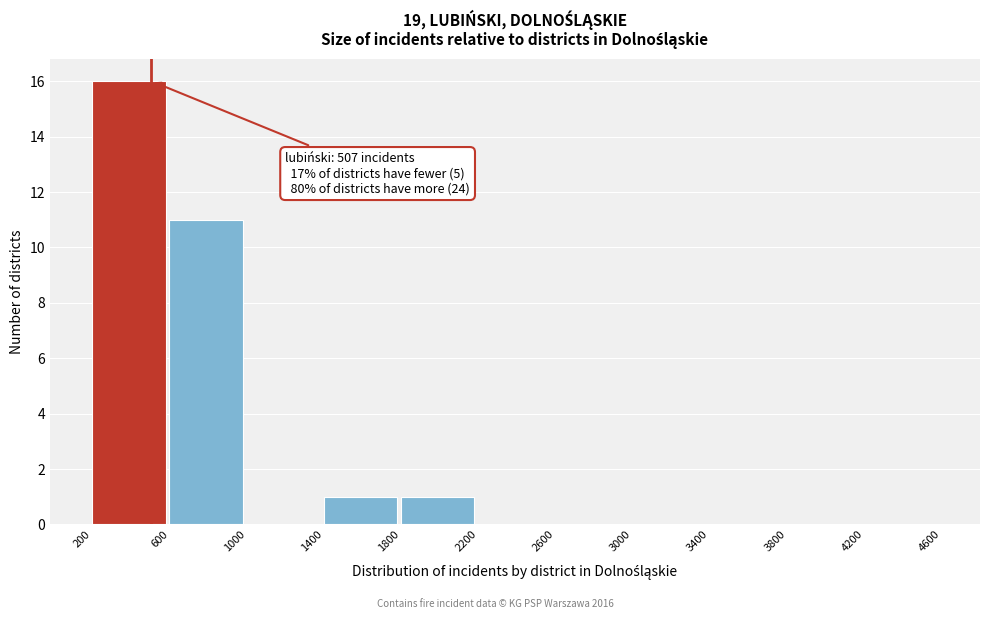

Over which range of the x-axis is the bar tallest?

200 to 600